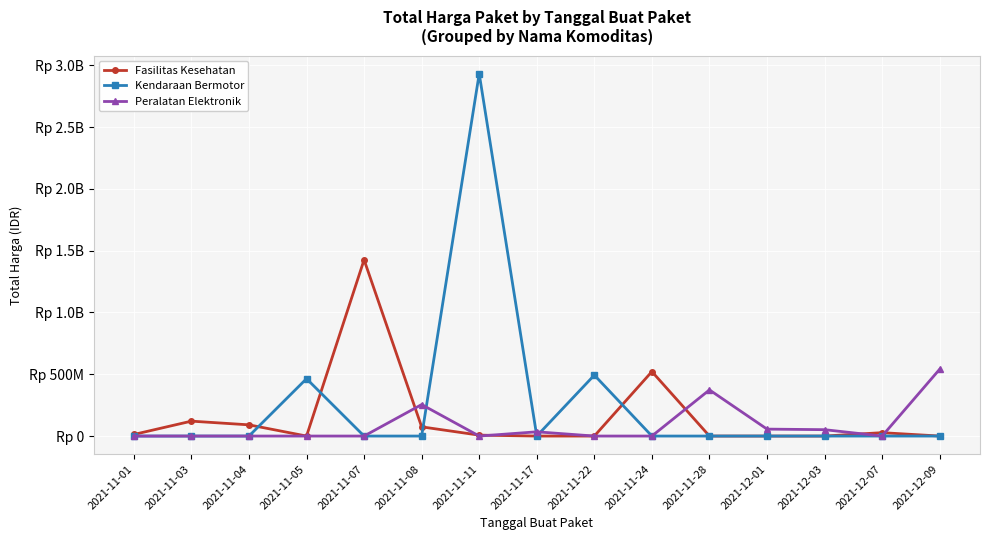

At which category is the sum across all series the highest?

2021-11-11